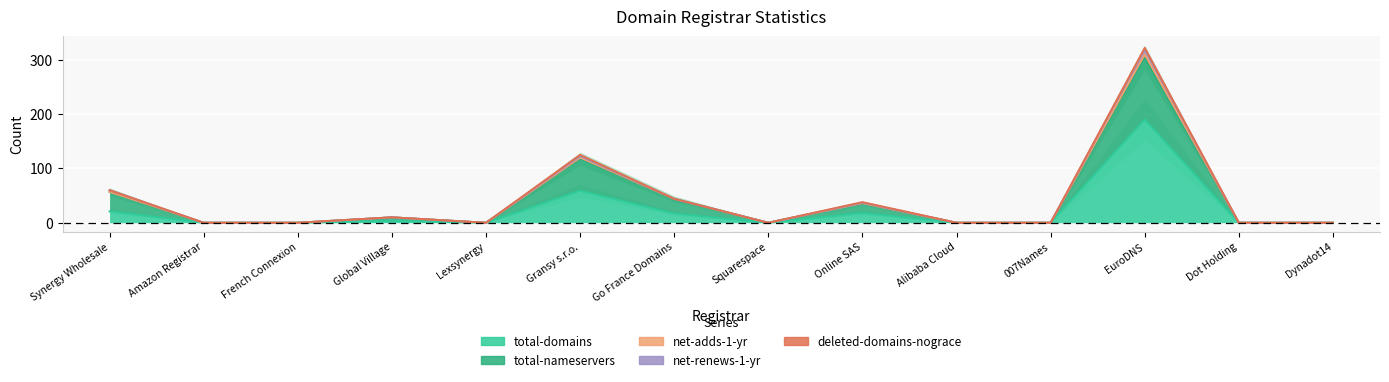

What is the label of the 9th point from the right?

Gransy s.r.o.